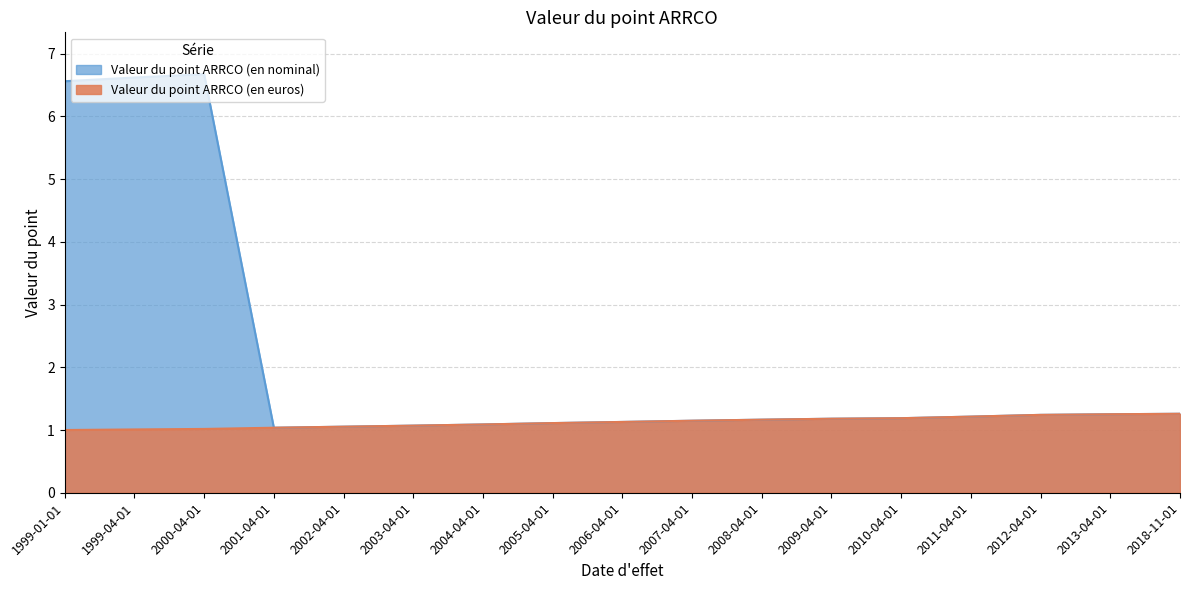

Which series changed the most between 2011-04-01 and 2012-04-01?

Valeur du point ARRCO (en euros)